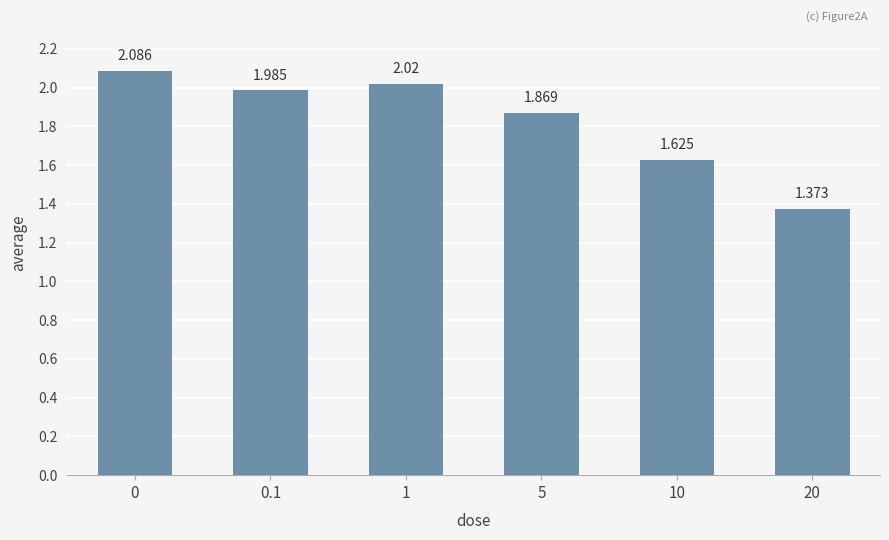

What is the change in value from 1 to 20?

-0.6